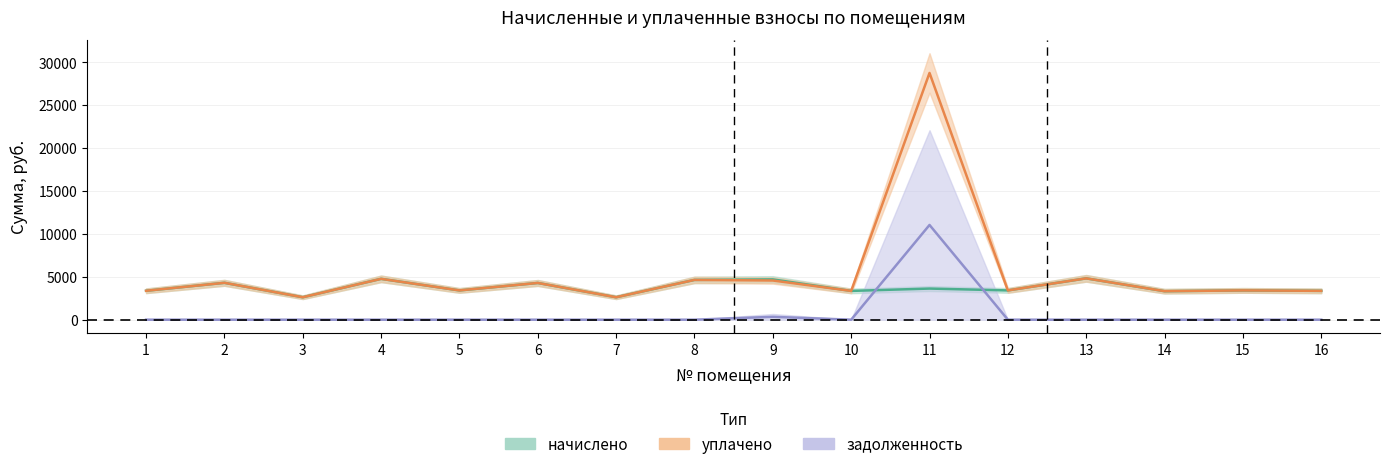

What is the total value across all series at 3?

5233.0